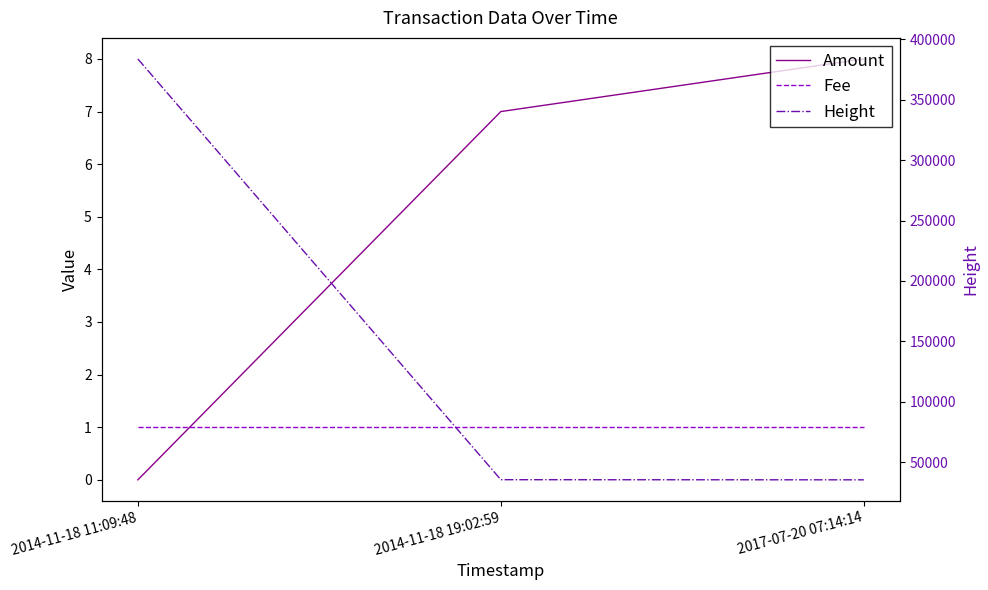

List the labels in order of Amount value, largest first.

2017-07-20 07:14:14, 2014-11-18 19:02:59, 2014-11-18 11:09:48